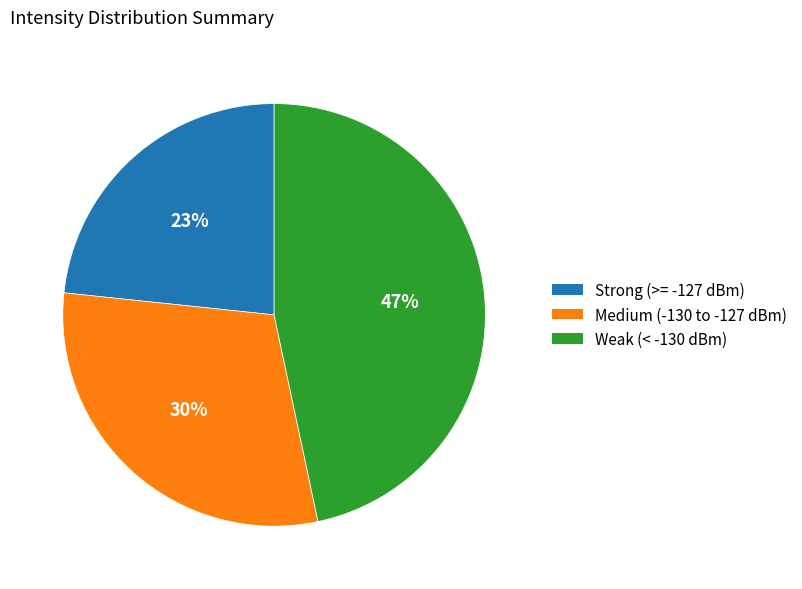

Is there a majority slice in this chart?

No